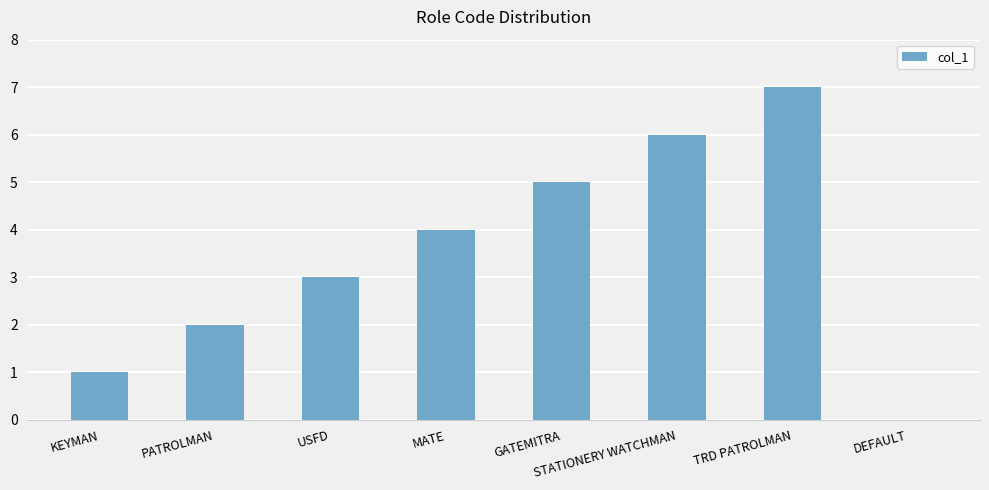

Are the bars horizontal?

No